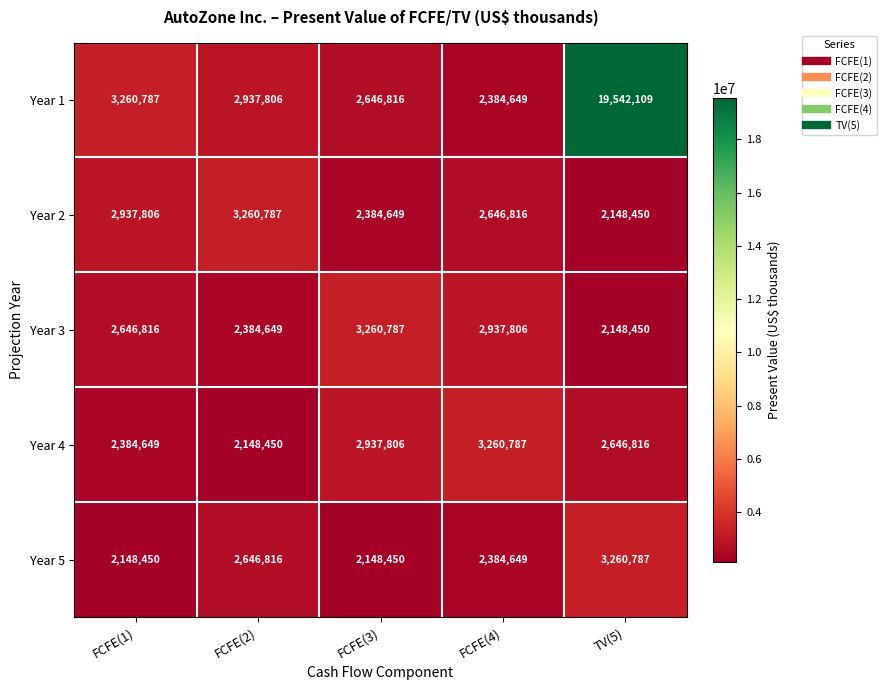

How many data points does each series have?

5